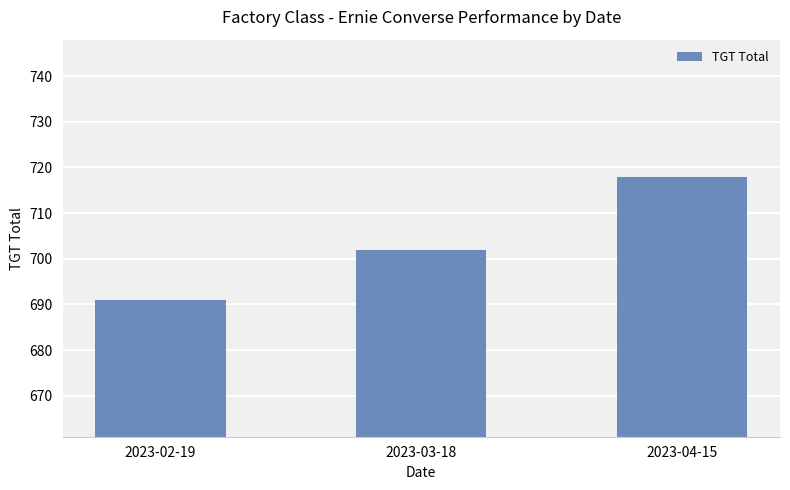

Where is the data nearest to the value 704?

2023-03-18